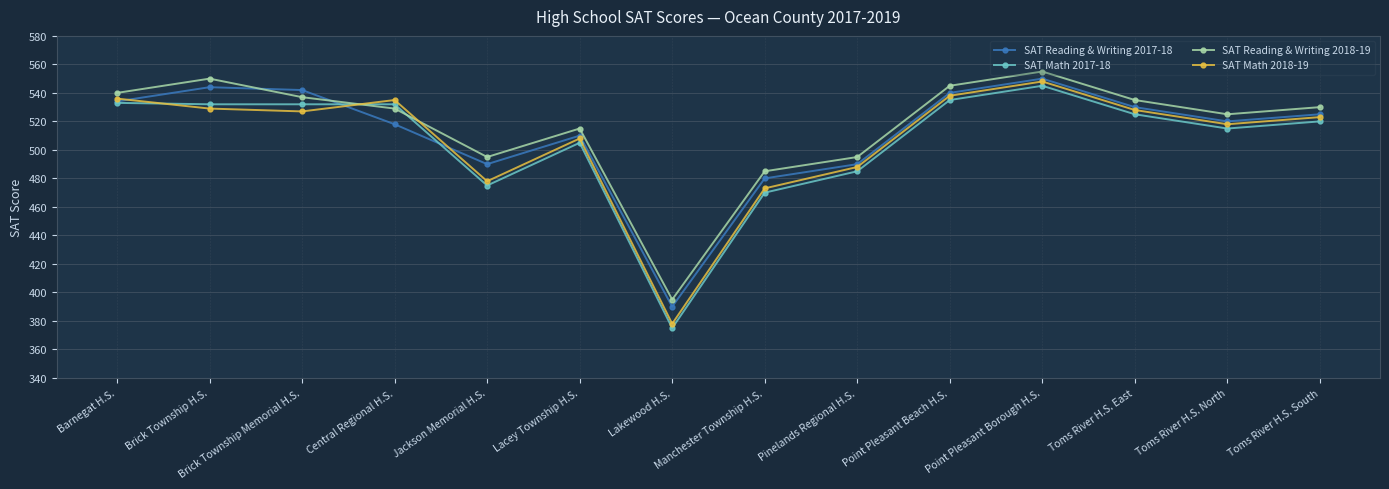

Does the chart display data point markers on the line(s)?

Yes